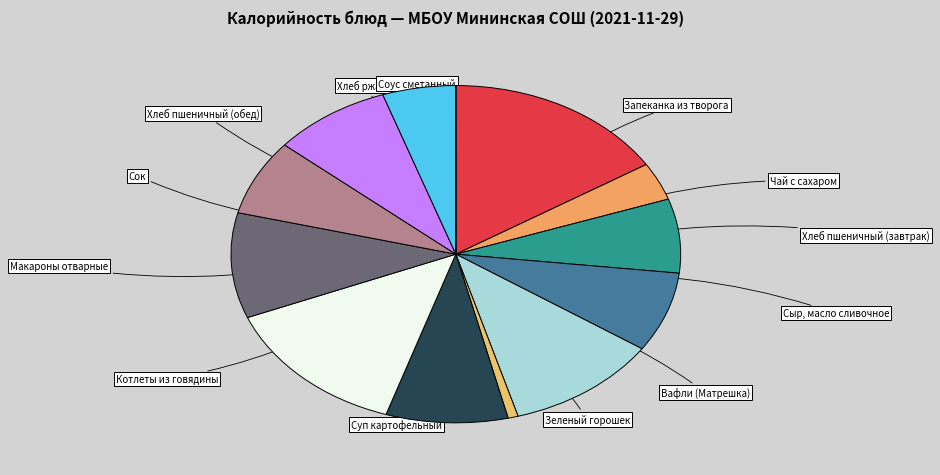

Does any single category account for the majority?

No